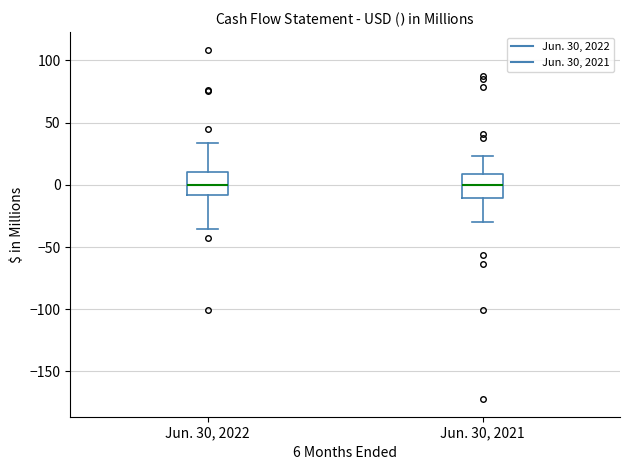

Reading left to right, read every box against the y-axis: the position of its median line, the range the box covers, and the ends of its whiskers. The values are not printed on the chart, so give them approximately, as read against the axis.

Jun. 30, 2022: median 0, box -10 to 10, whiskers -35 to 35
Jun. 30, 2021: median 0, box -10 to 10, whiskers -30 to 25